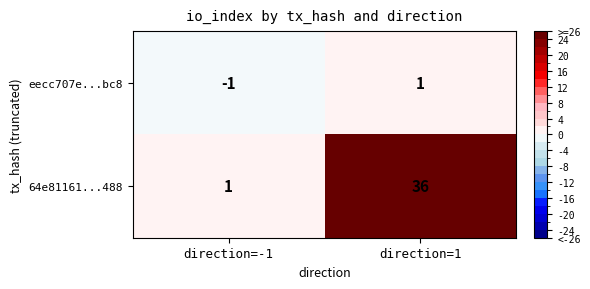

Reading left to right, extract all data points from this chart.

eecc707e...bc8: -1	1
64e81161...488: 1	36